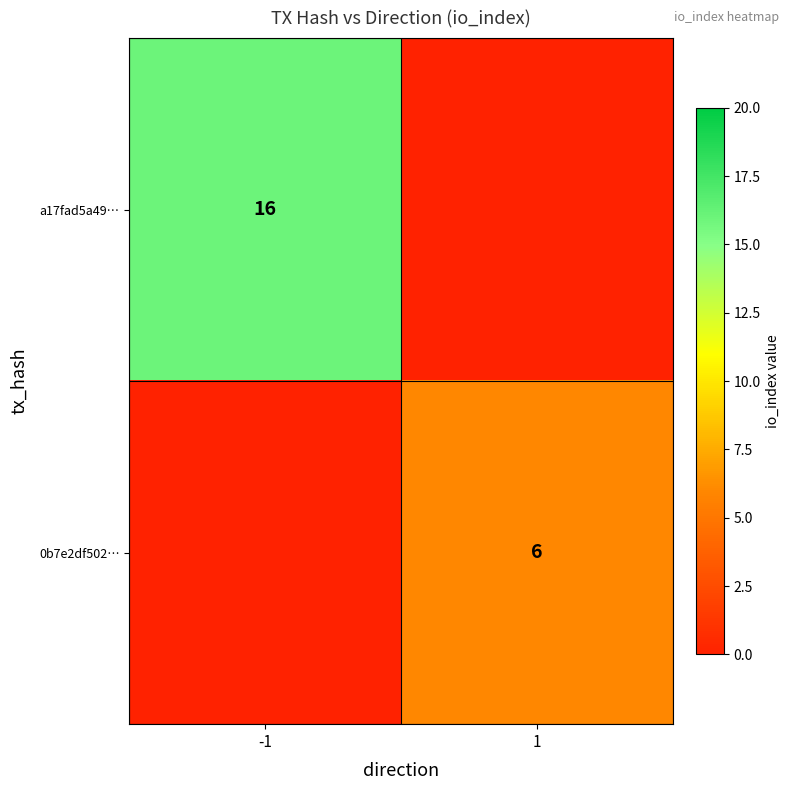

The 0b7e2df502… series shows 10 at 1. True or false?

False